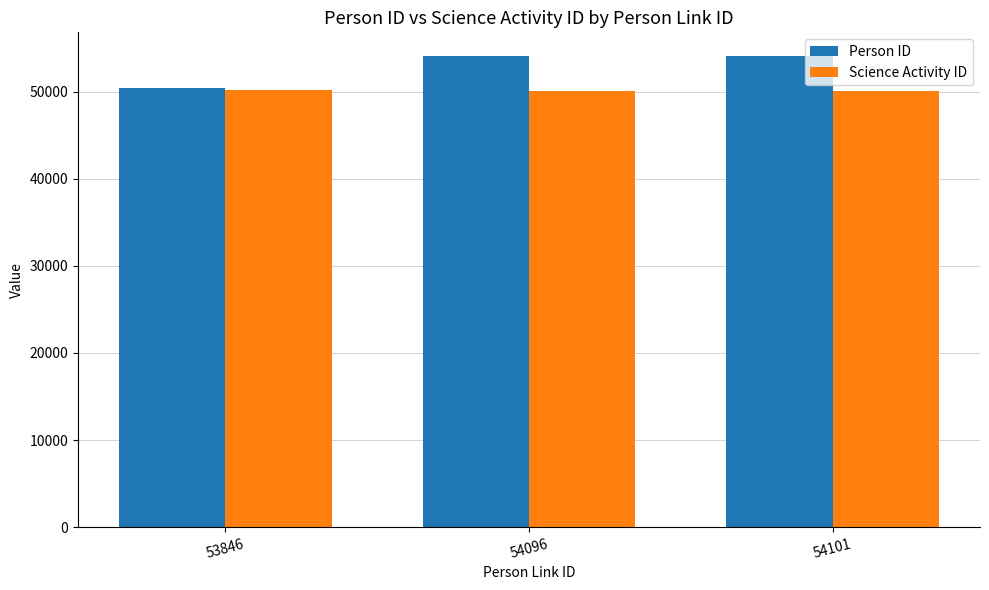

How many Science Activity ID values are between 50118 and 50146?

3